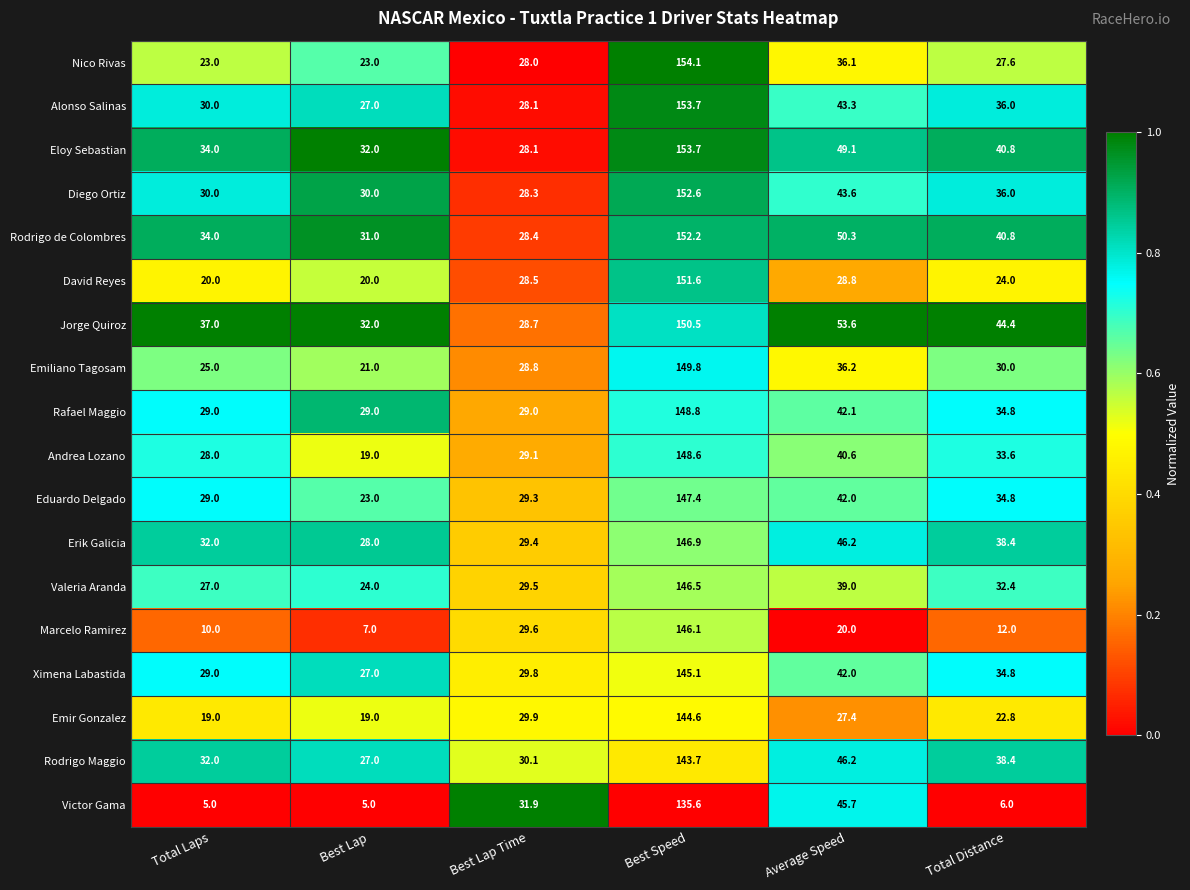

At which label is Nico Rivas closest to 88?

Average Speed